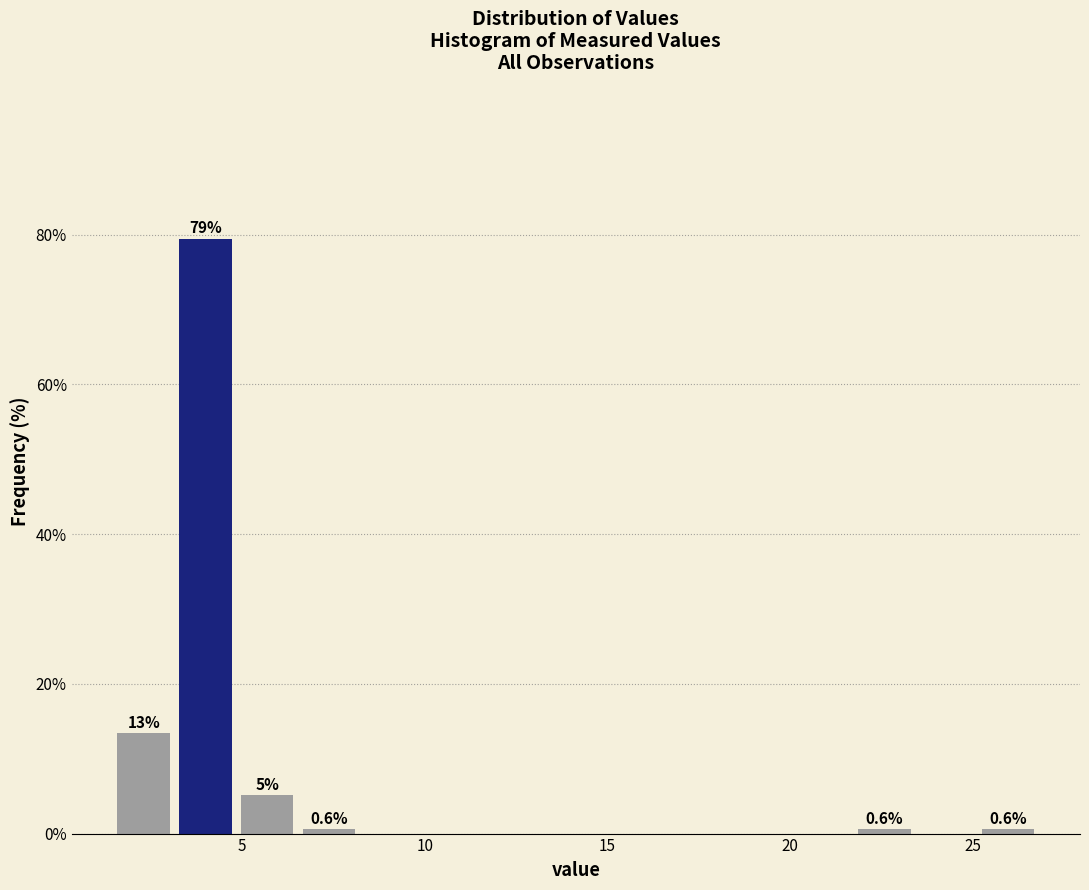

Read against the x-axis, roughly where is the centre of the tallest bar?

4.0